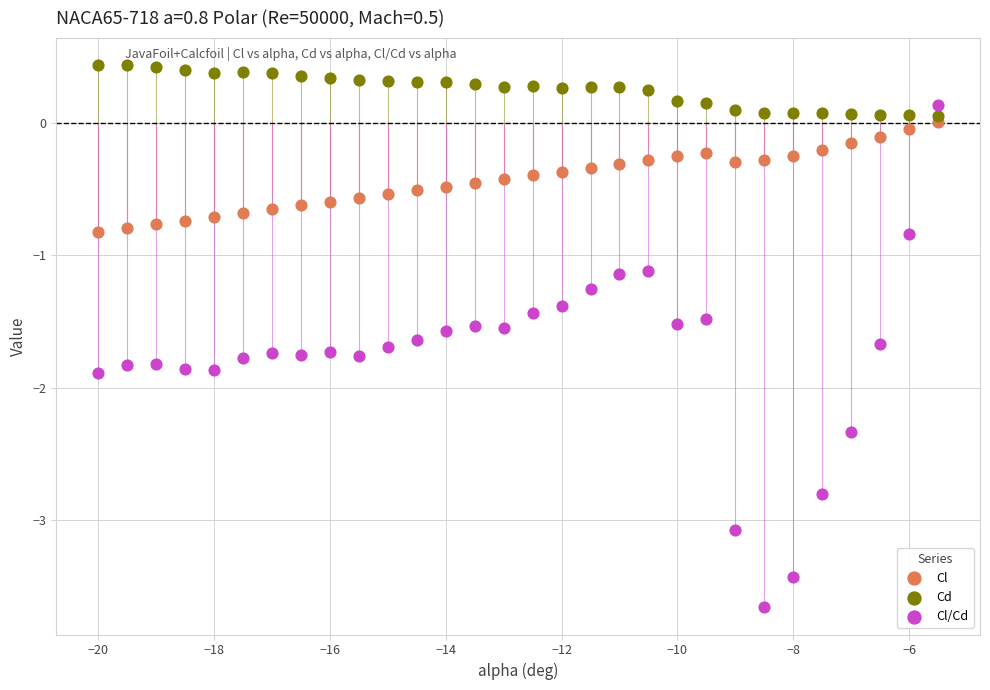

Which series reaches the minimum Y coordinate?

Cl/Cd